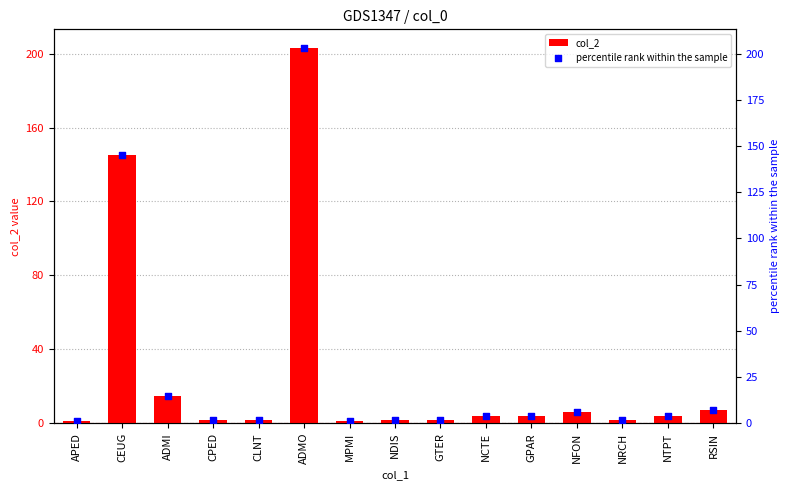

What are all the series names shown in the legend?

col_2, percentile rank within the sample